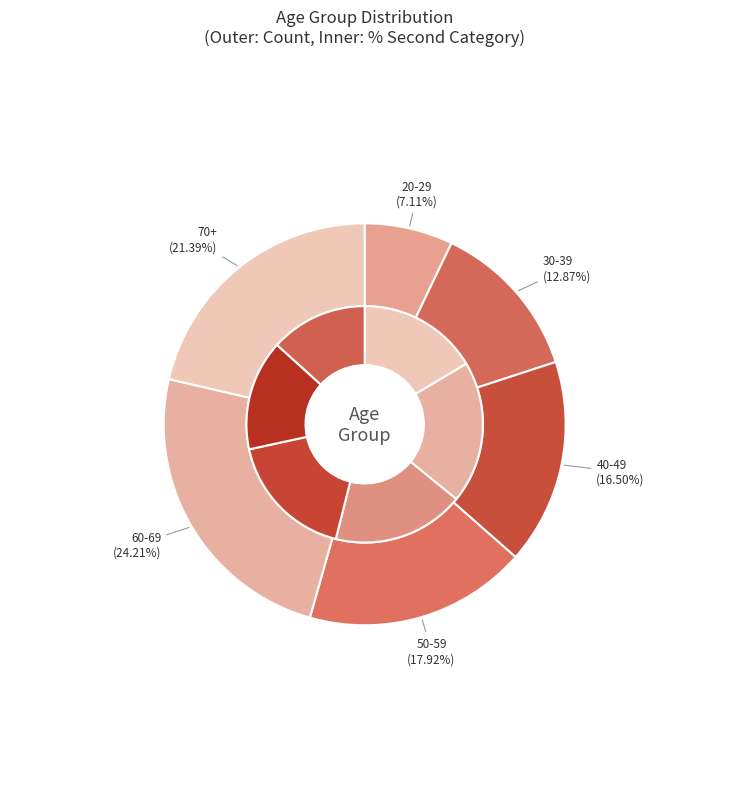

The 40-49 slice represents 17% of the pie. True or false?

True